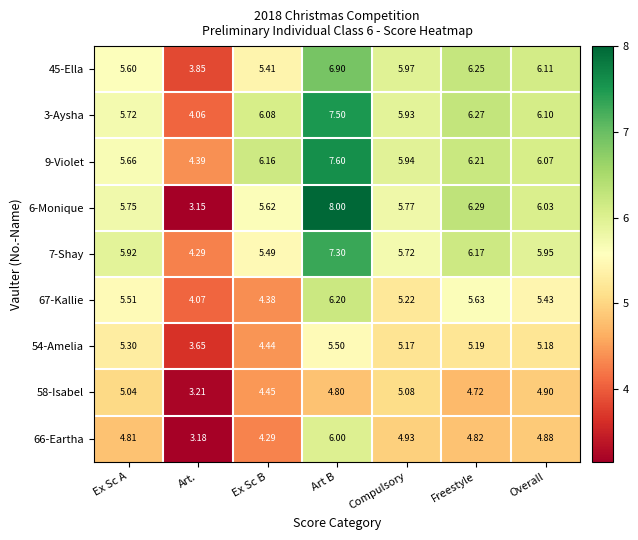

Which category has the lowest value in the 54-Amelia series?

Art.